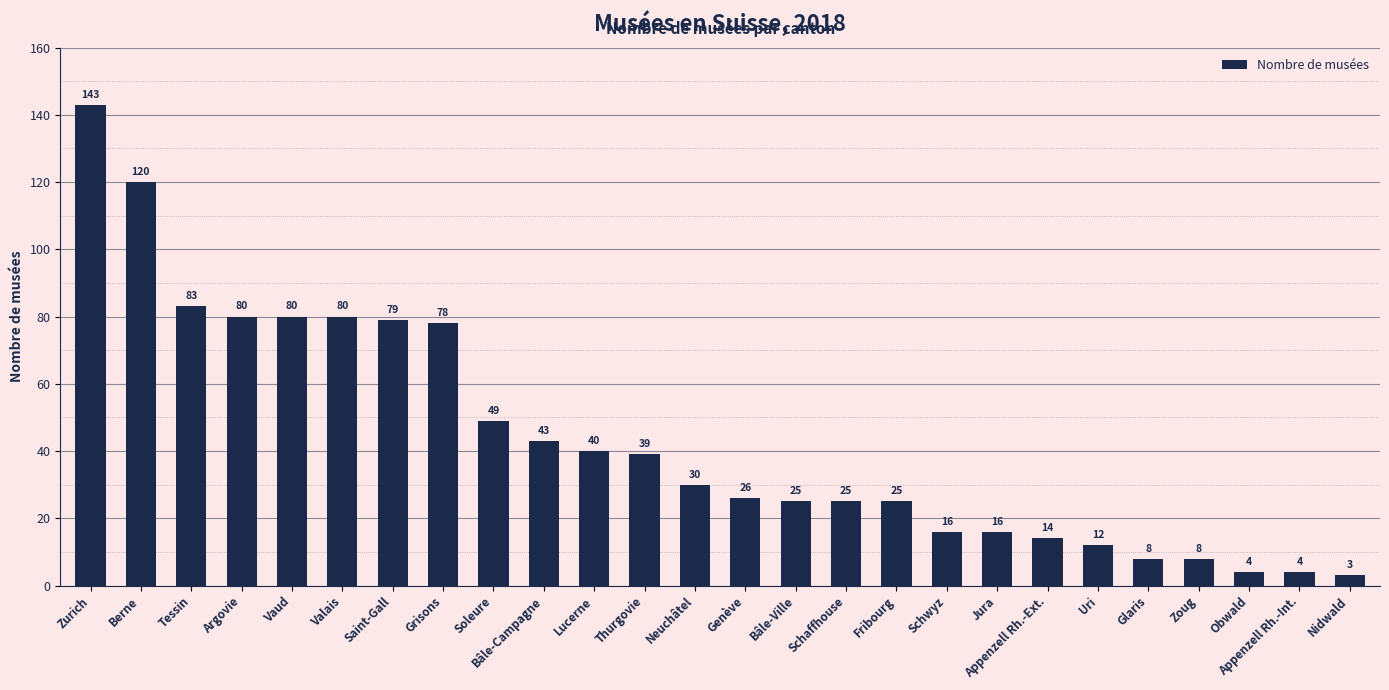

The value at Valais is 80. True or false?

True